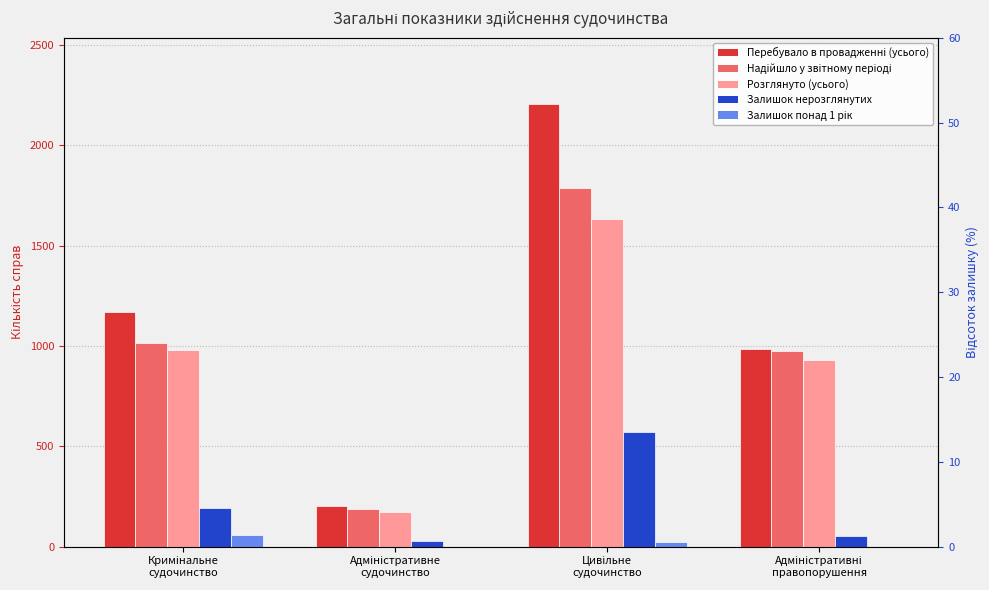

How many values in the Розглянуто (усього) series exceed 980?

1